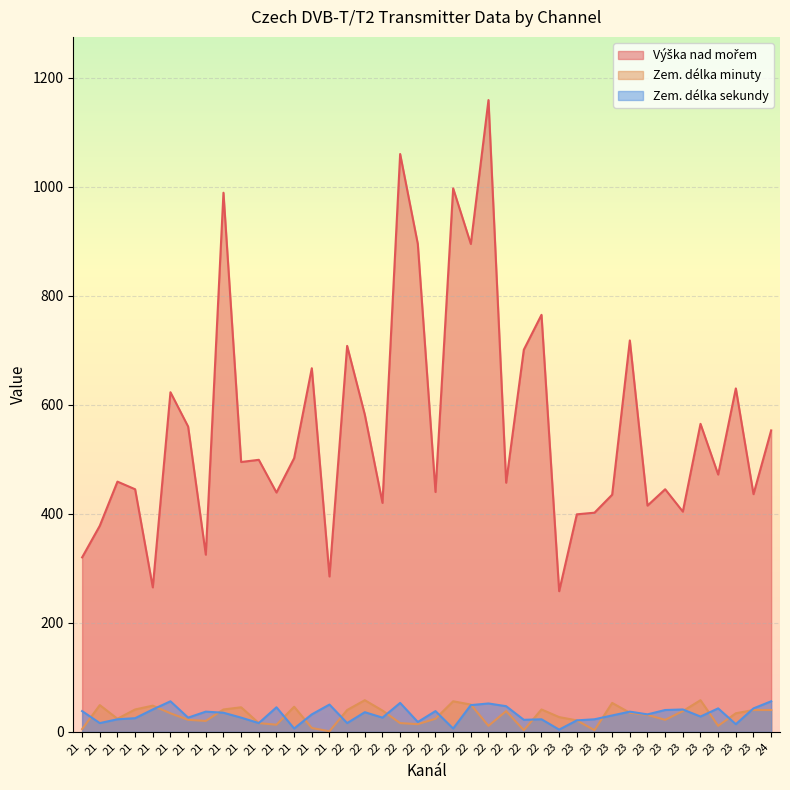

Which category has the lowest value in the Výška nad mořem series?

23